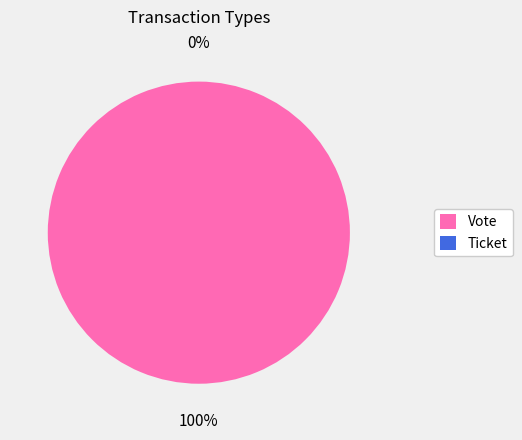

What is the majority slice?

Vote